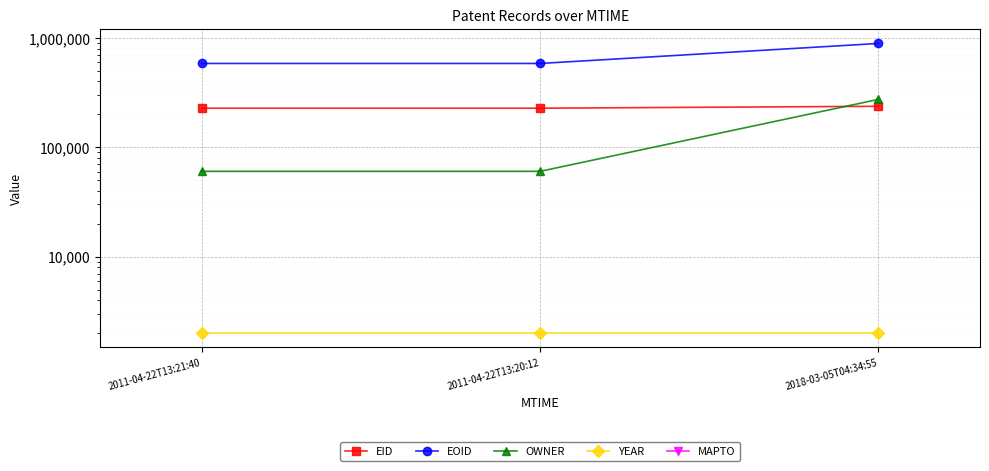

The EID series shows 309550 at 2018-03-05T04:34:55. True or false?

False